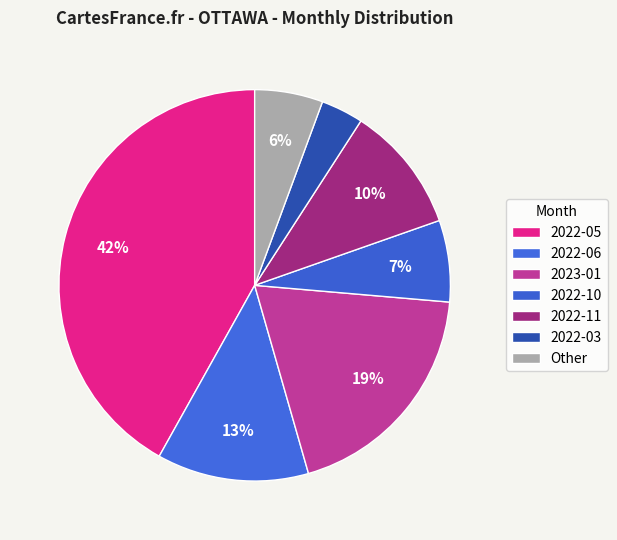

Count the number of slices in the pie.

7